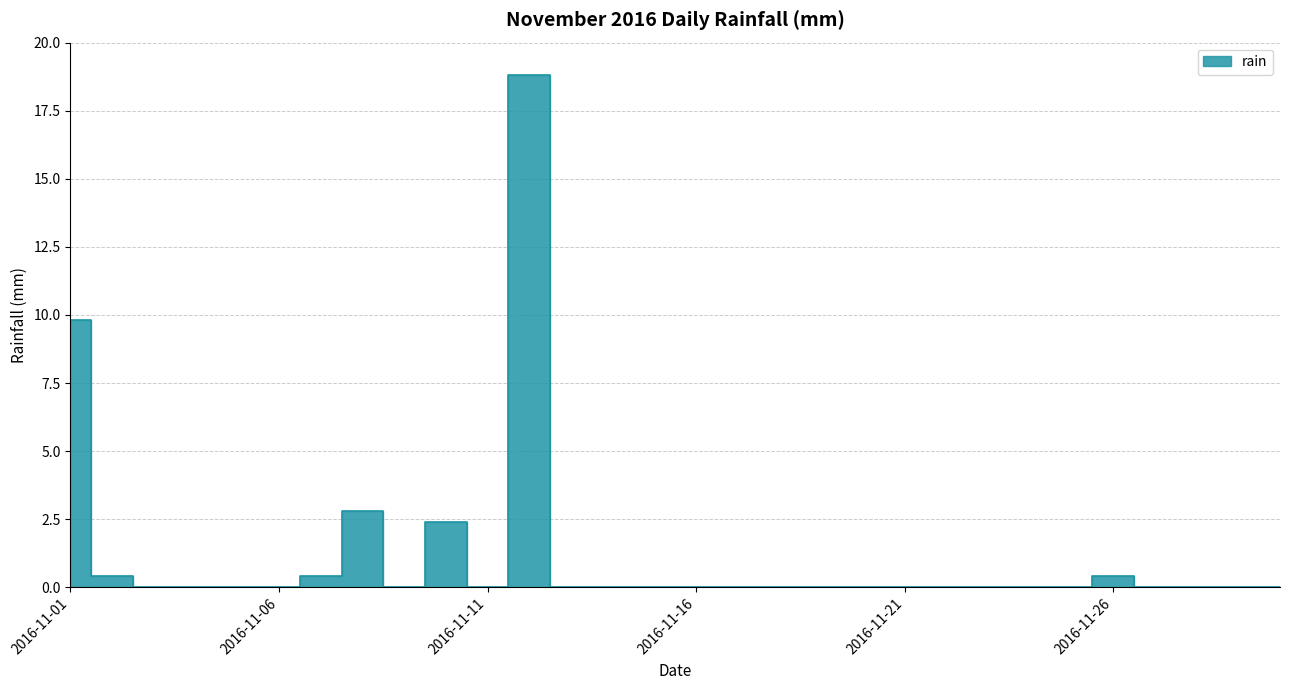

How many points are lower than both their immediate neighbors (excluding endpoints)?

2